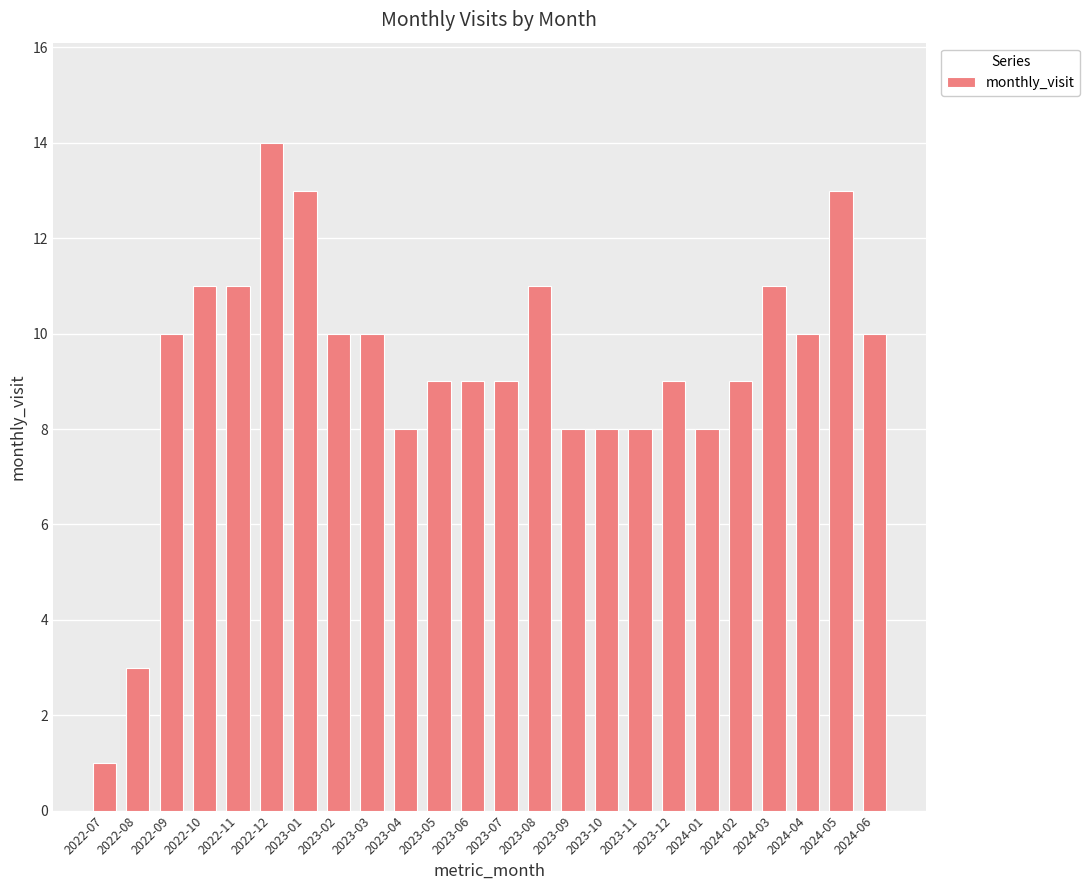

What is the value of the 13th bar from the left?

9